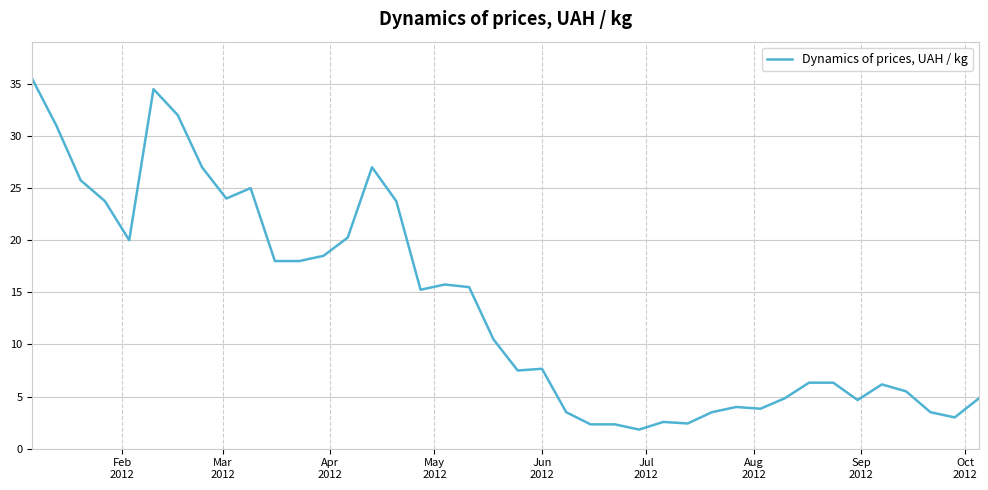

What is the minimum value shown in the chart?

1.8